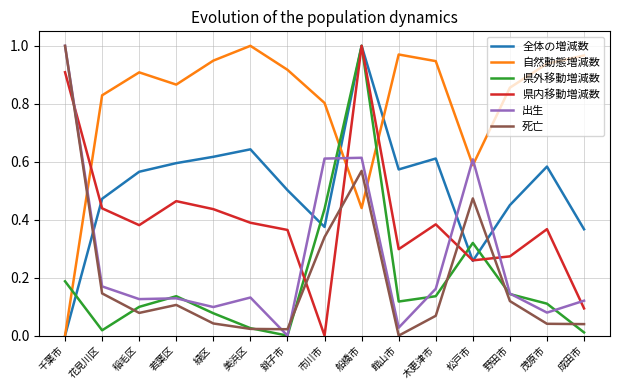

Between which two adjacent categories do 死亡 and 全体の増減数 first intersect?

千葉市 and 花見川区